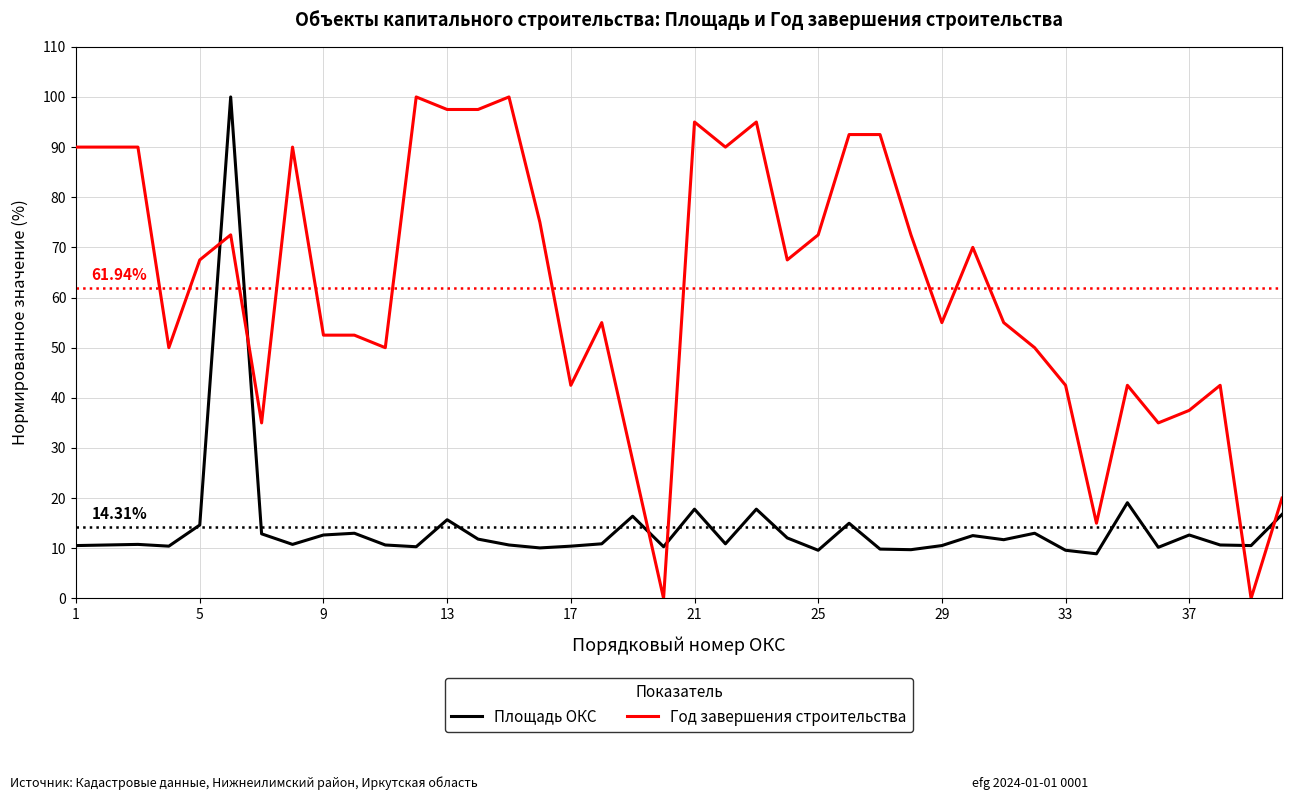

True or false: Площадь ОКС and Год завершения строительства cross at least once.

True